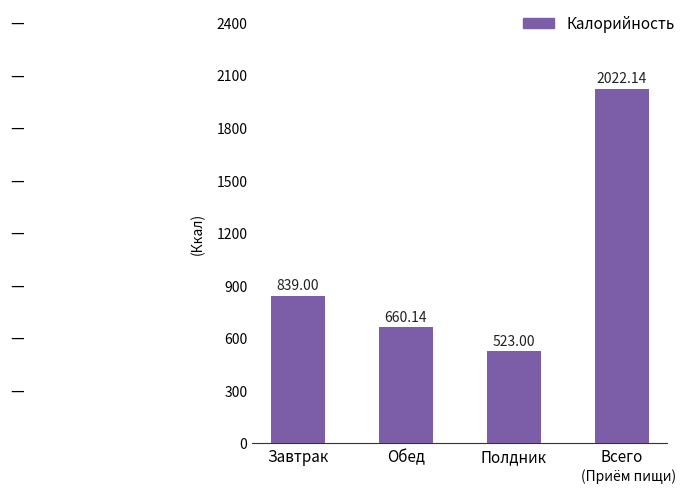

What is the label of the 2nd bar from the left?

Обед